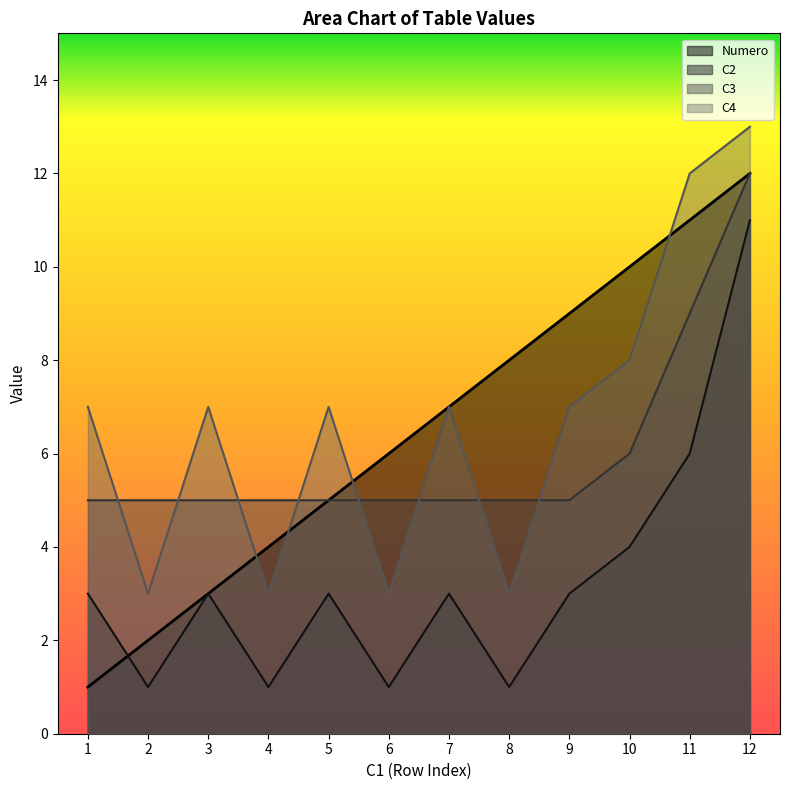

At which label does Numero first exceed 7?

8